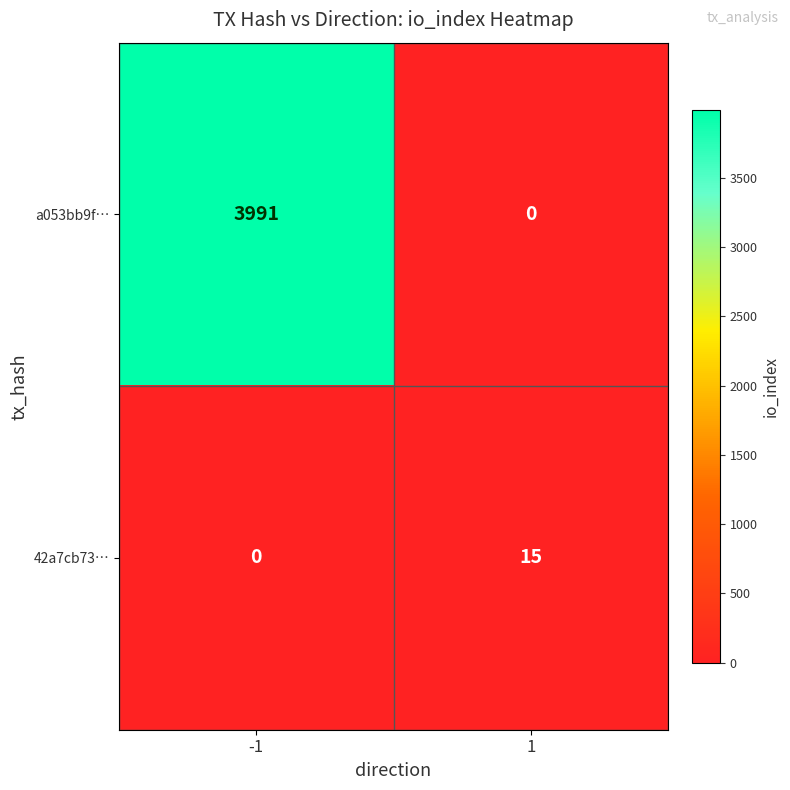

List the series in order of their overall mean, highest first.

a053bb9f…, 42a7cb73…